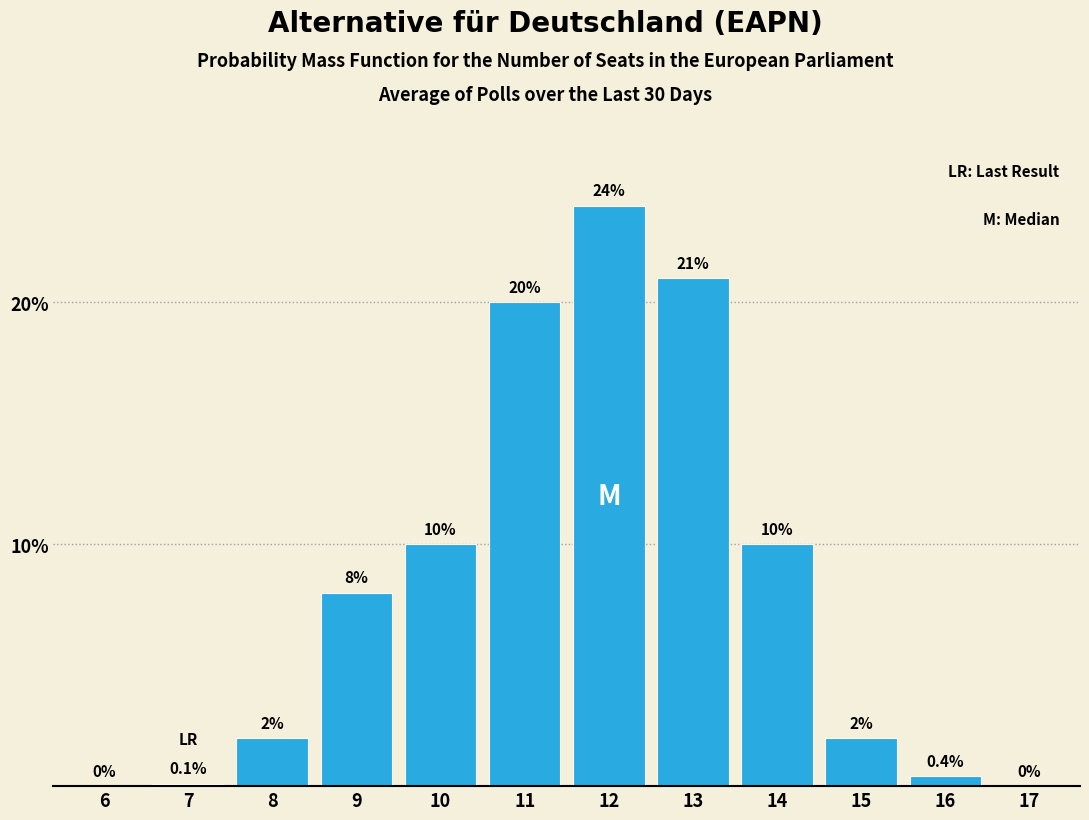

Reading right to left, list all the values displayed in this chart.

17=0.0	16=0.4	15=2.0	14=10.0	13=21.0	12=24.0	11=20.0	10=10.0	9=8.0	8=2.0	7=0.1	6=0.0